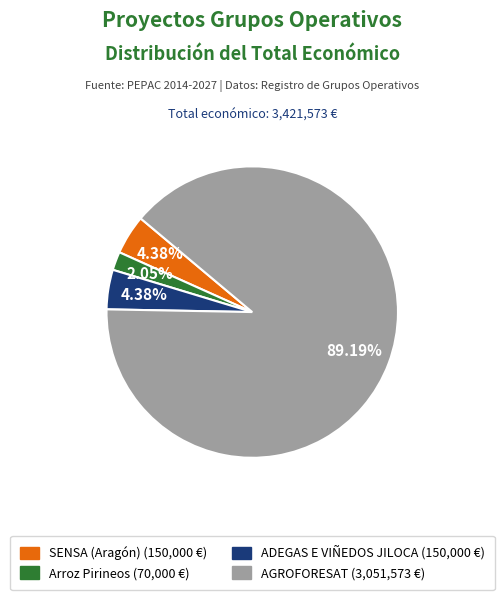

Is it true that AGROFORESAT is 89% of the pie?

True